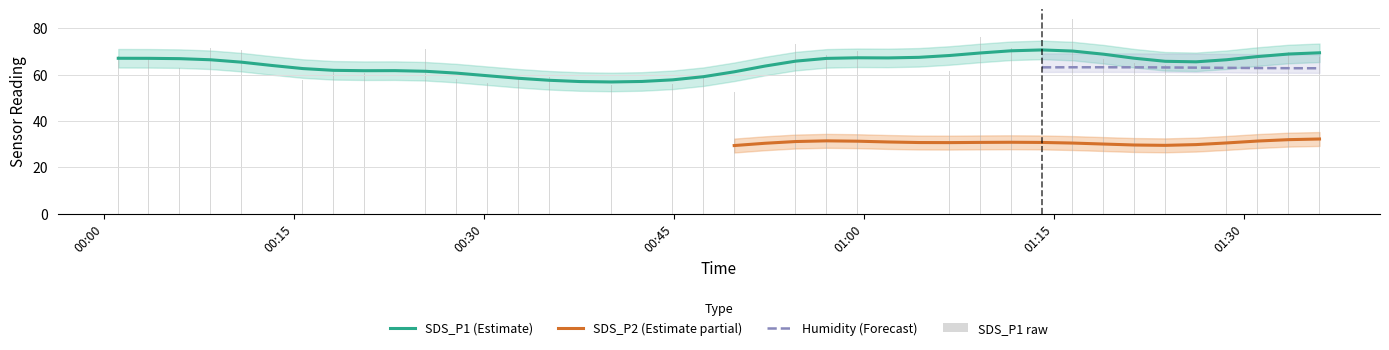

What is the maximum value for SDS_P1 (Estimate)?

70.6